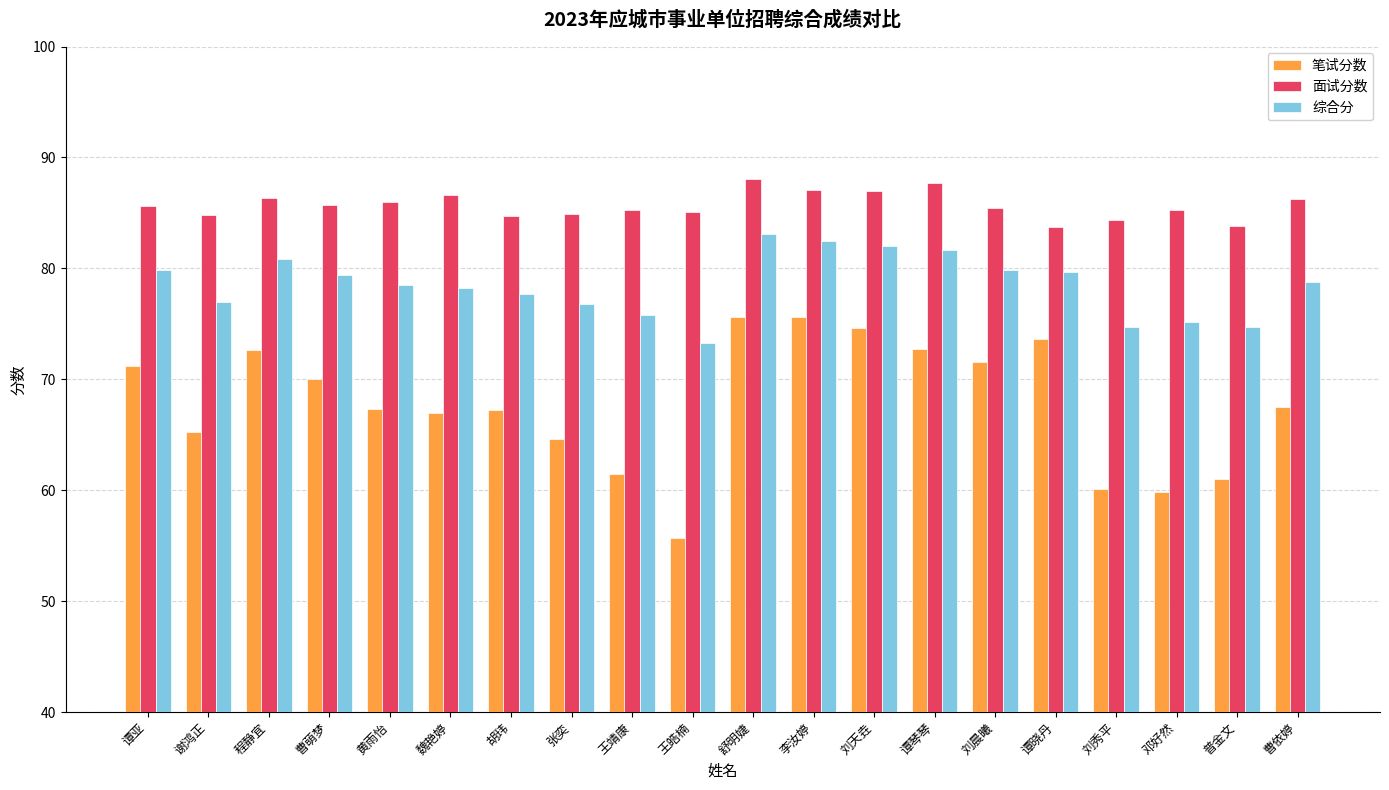

What is the total value across all series at 胡玮?

229.6